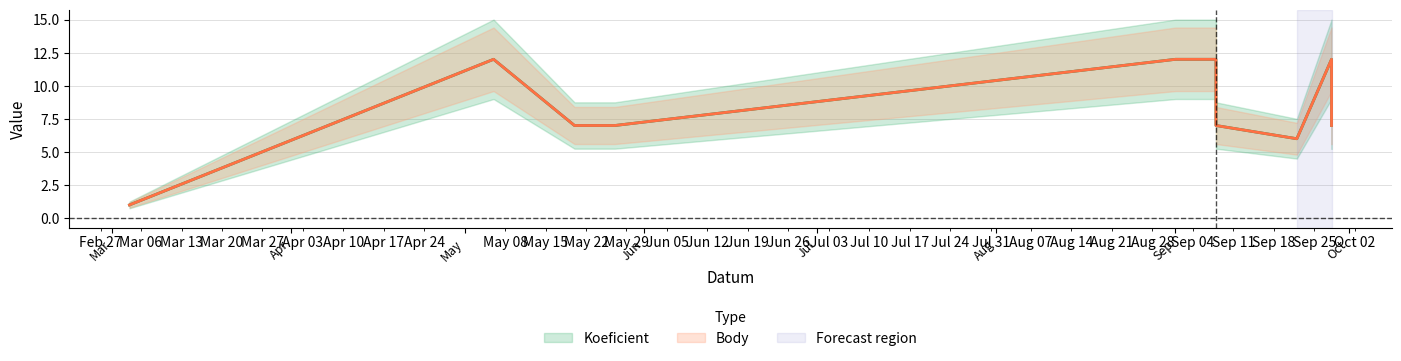

What is the difference between the maximum and minimum values in the Koeficient series?

11